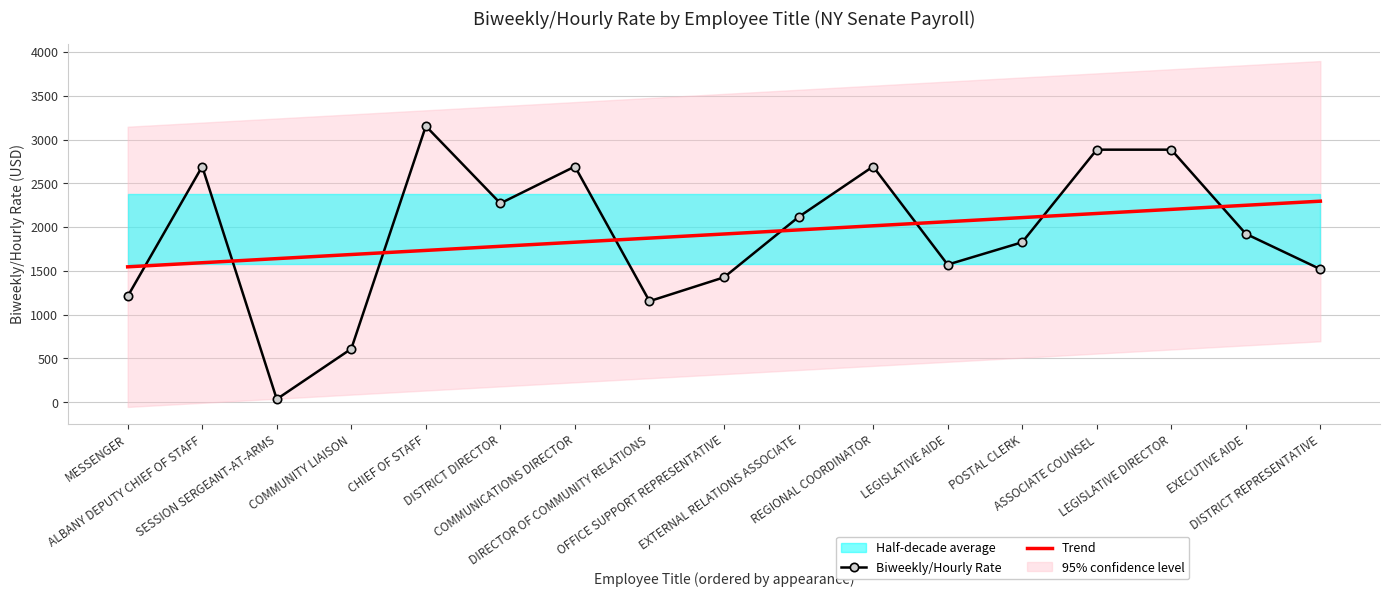

Which series has the largest total across all categories?

Biweekly/Hourly Rate